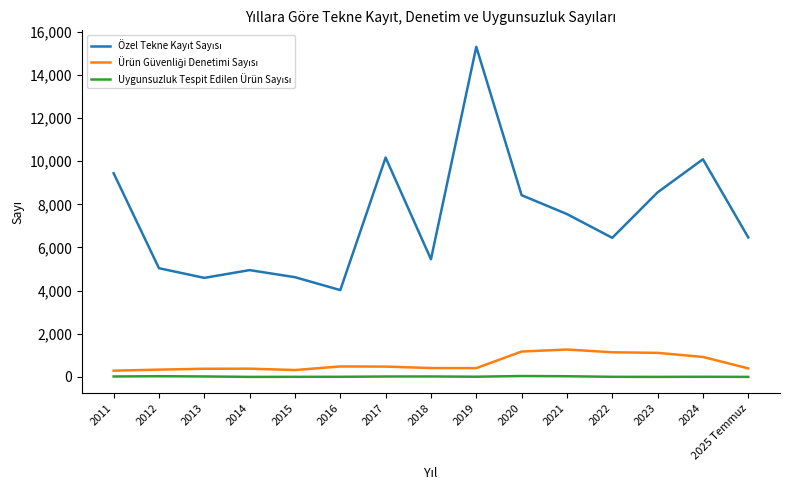

At which category does the chart reach its peak across all series?

2019